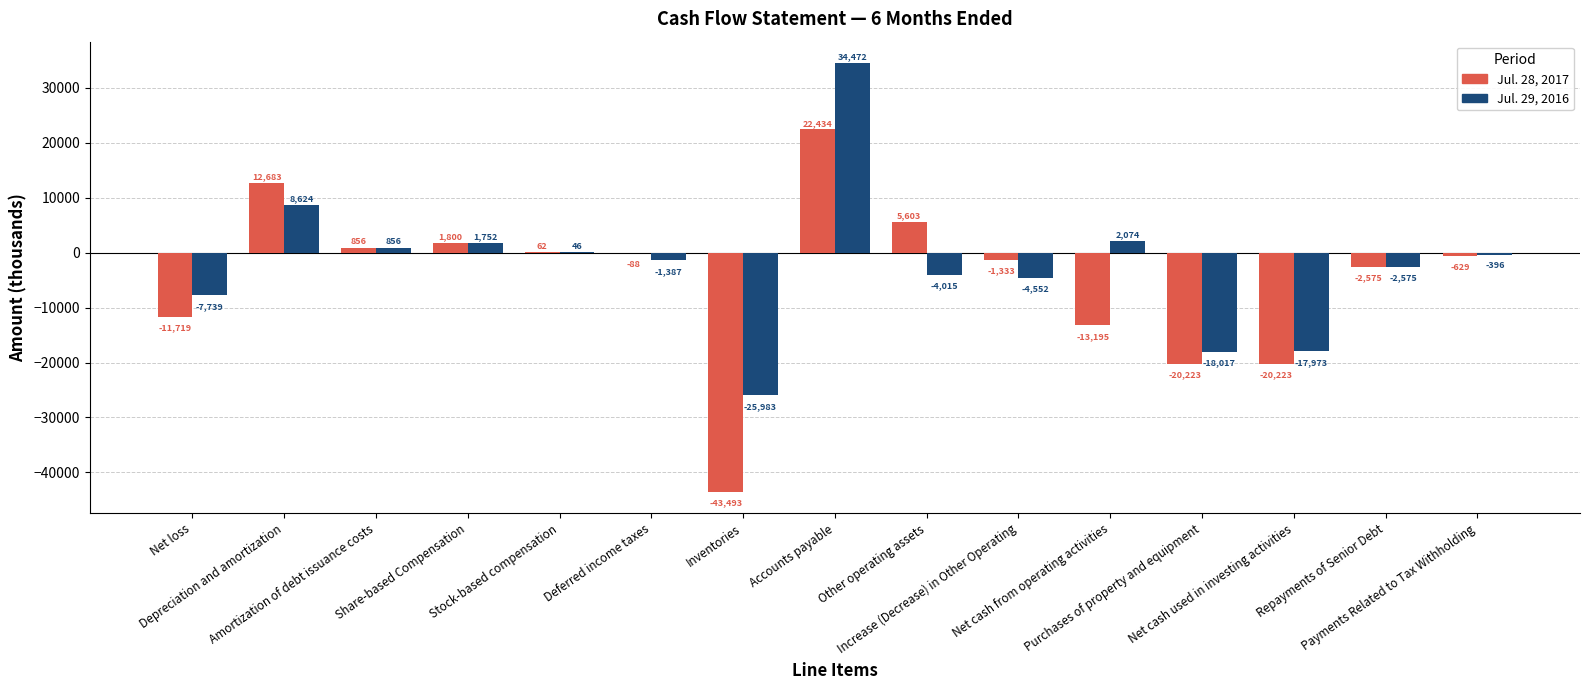

Does the chart contain stacked bars?

No